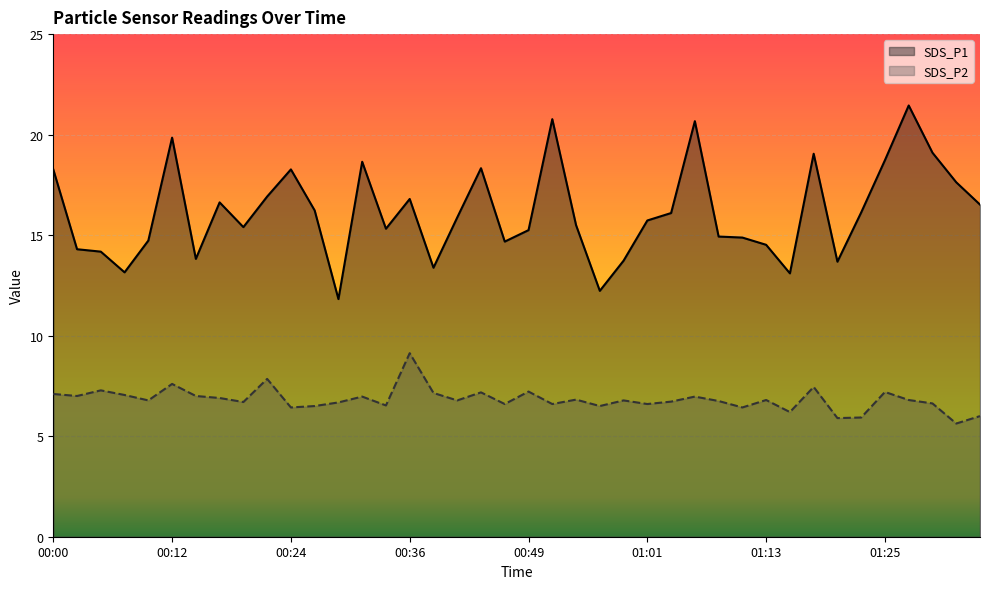

True or false: SDS_P1 has a value of 13.7 at 00:58.

True